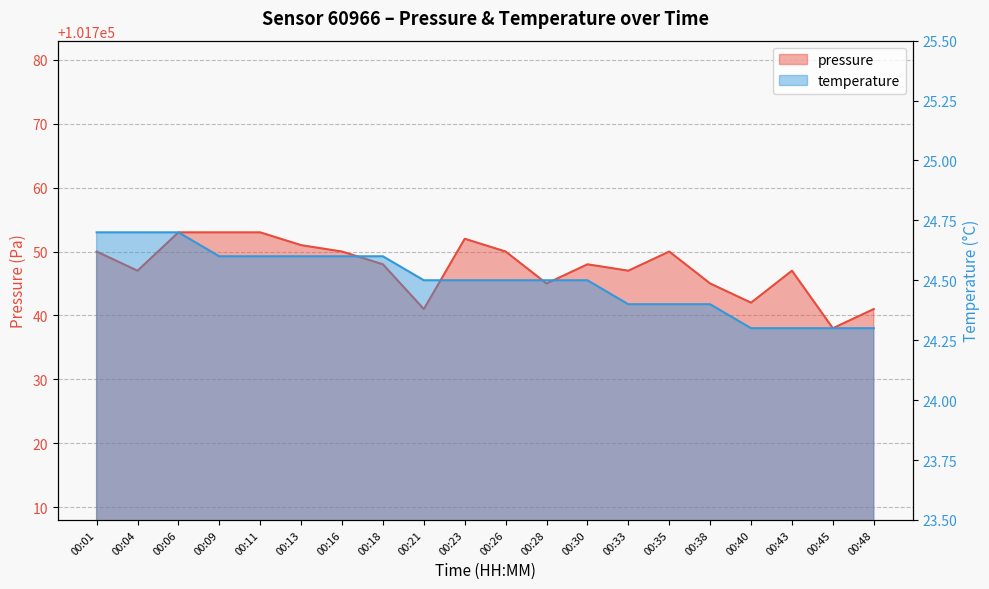

What is the maximum value for temperature?

24.7